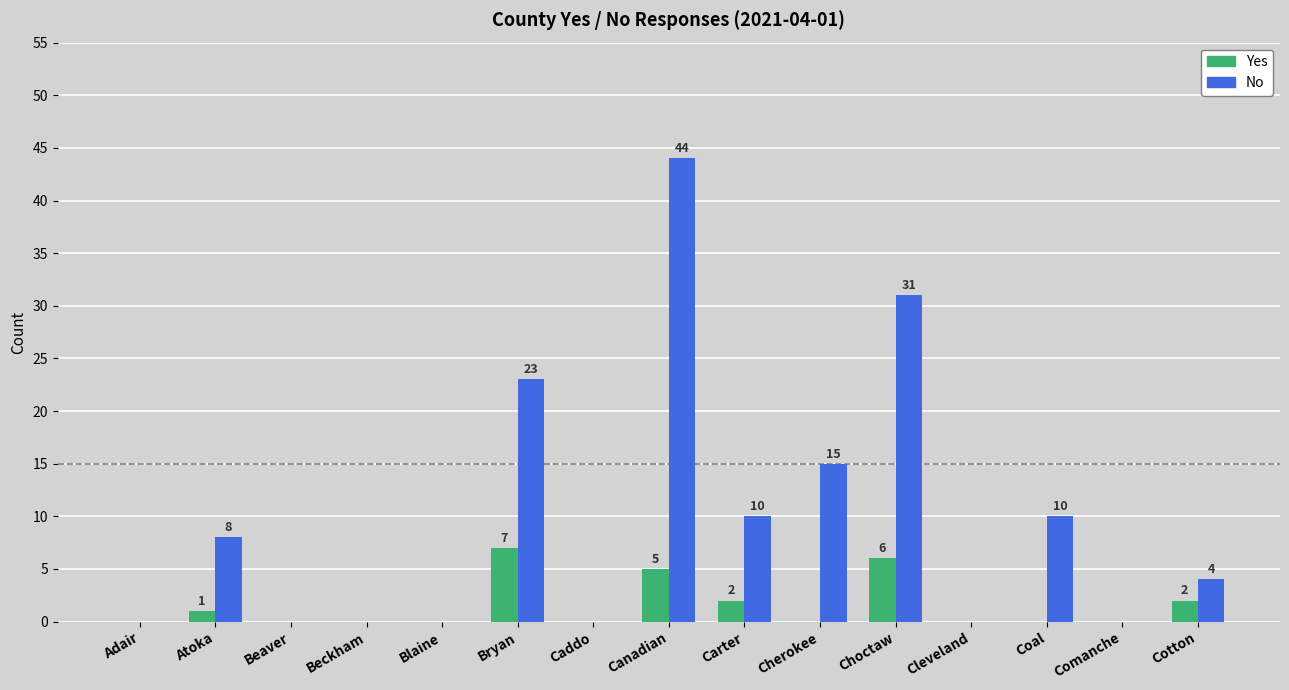

At which category is the sum across all series the highest?

Canadian